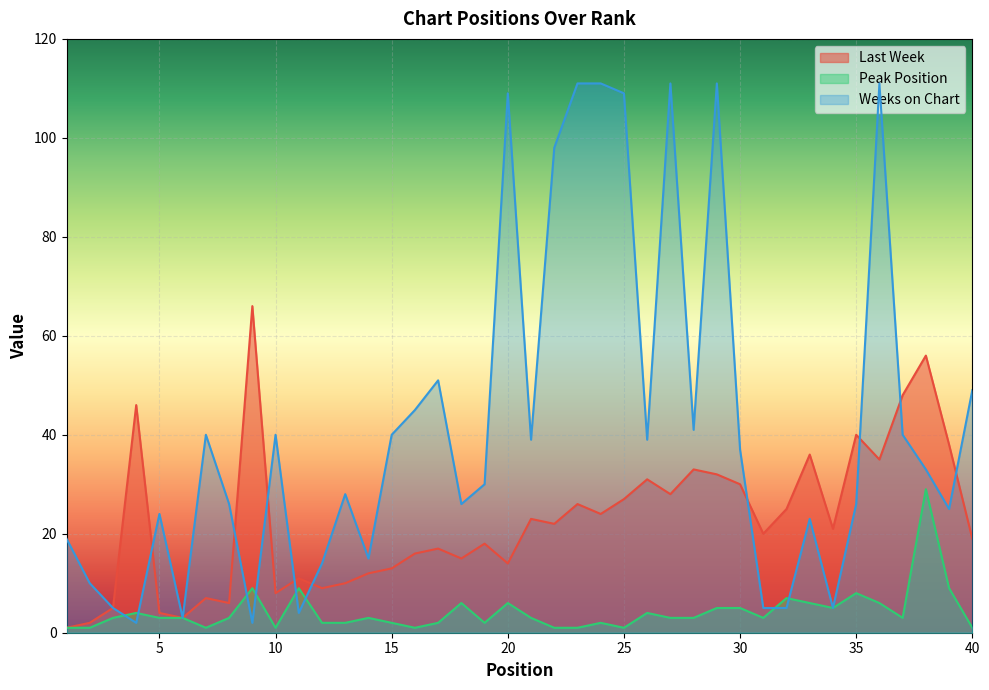

What is the value of the Weeks on Chart point at the 15th from the left?

40